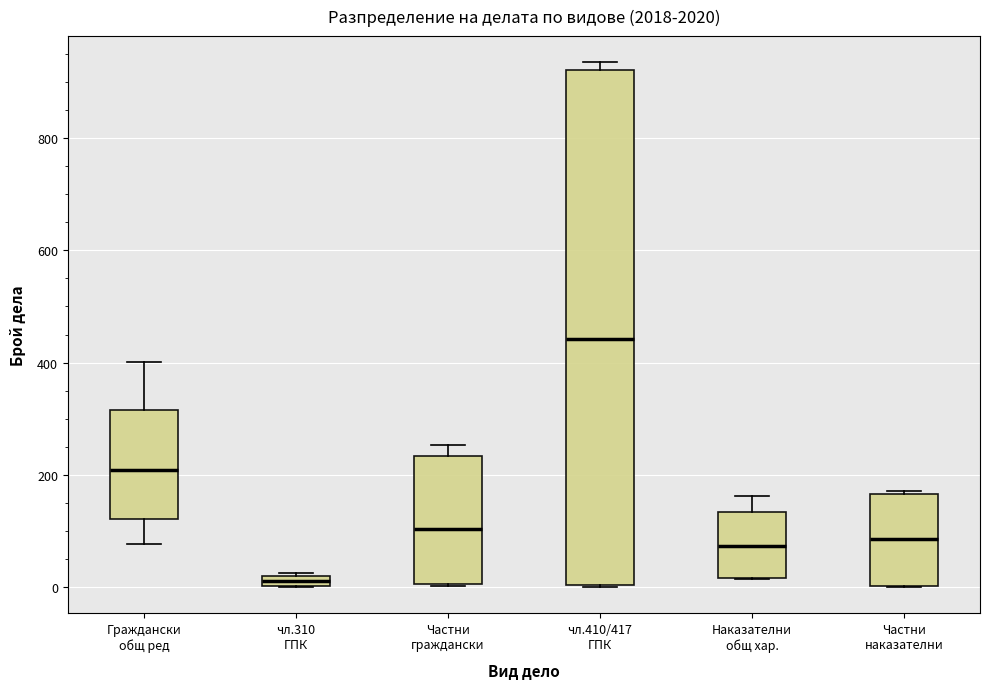

Where is the lower edge of the box for Наказателни общ хар. on the y-axis? The values are not printed on the chart, so give them approximately, as read against the axis.

20